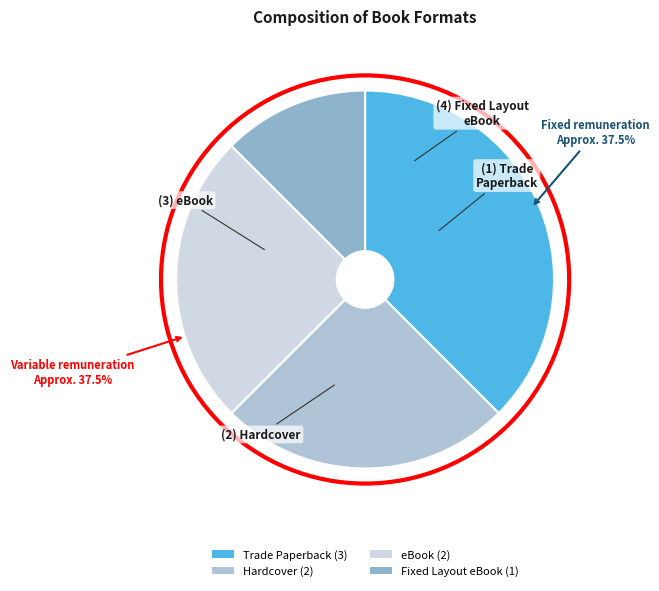

To the nearest percent, what is the difference between the largest and smallest slice percentages?

25%